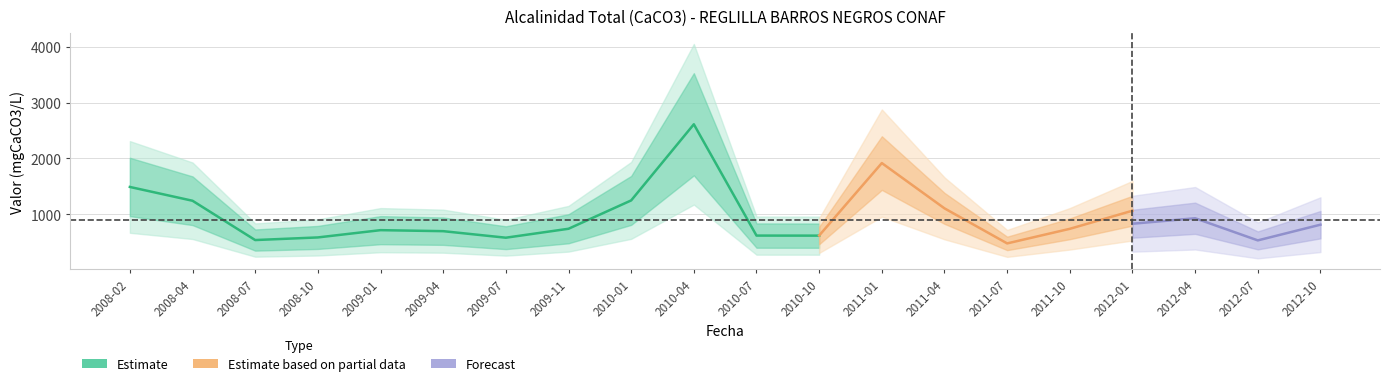

How many interior local valleys does the Alcalinidad Total (late) series have?

5